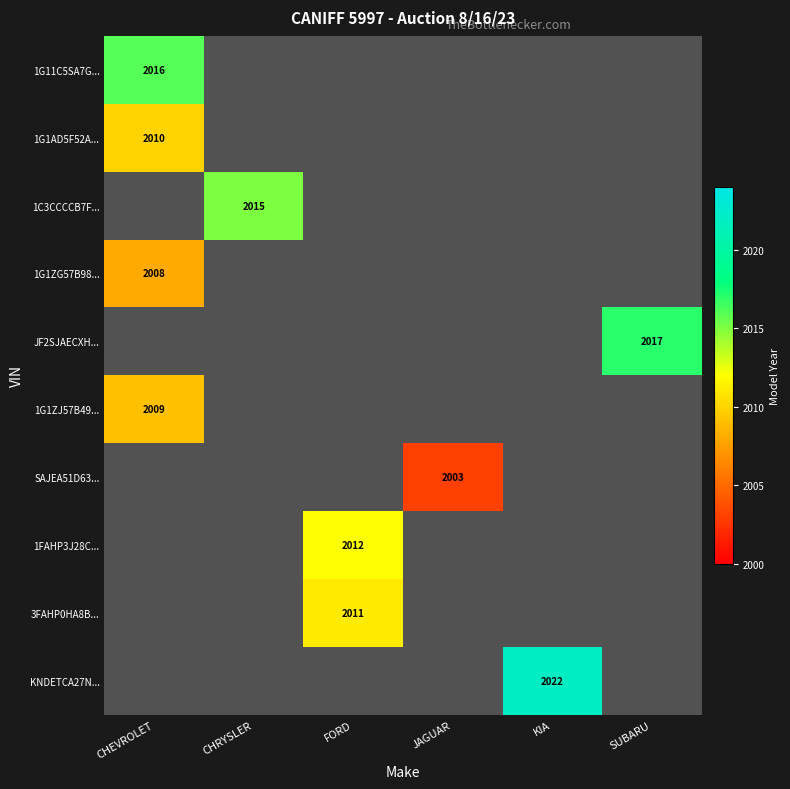

The KNDETCA27N... series shows 2022 at KIA. True or false?

True